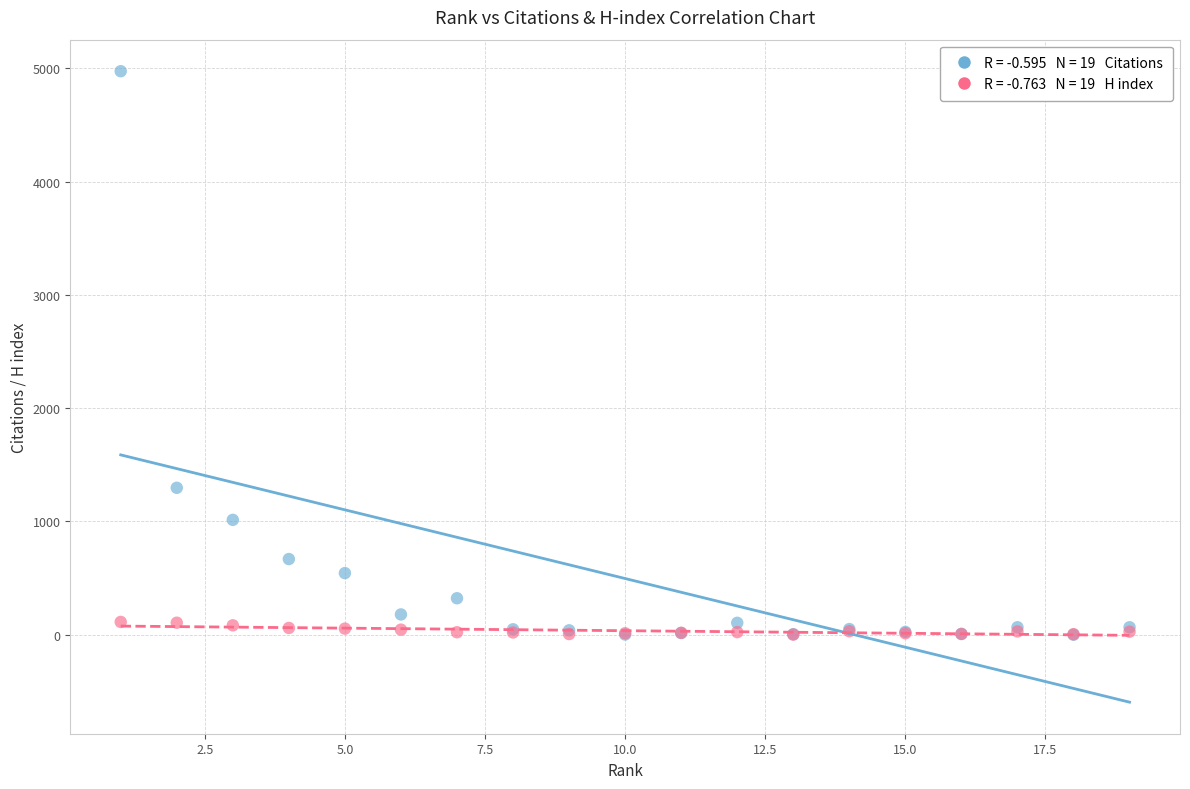

Across all series, what Y value is closest to 2487?

1297